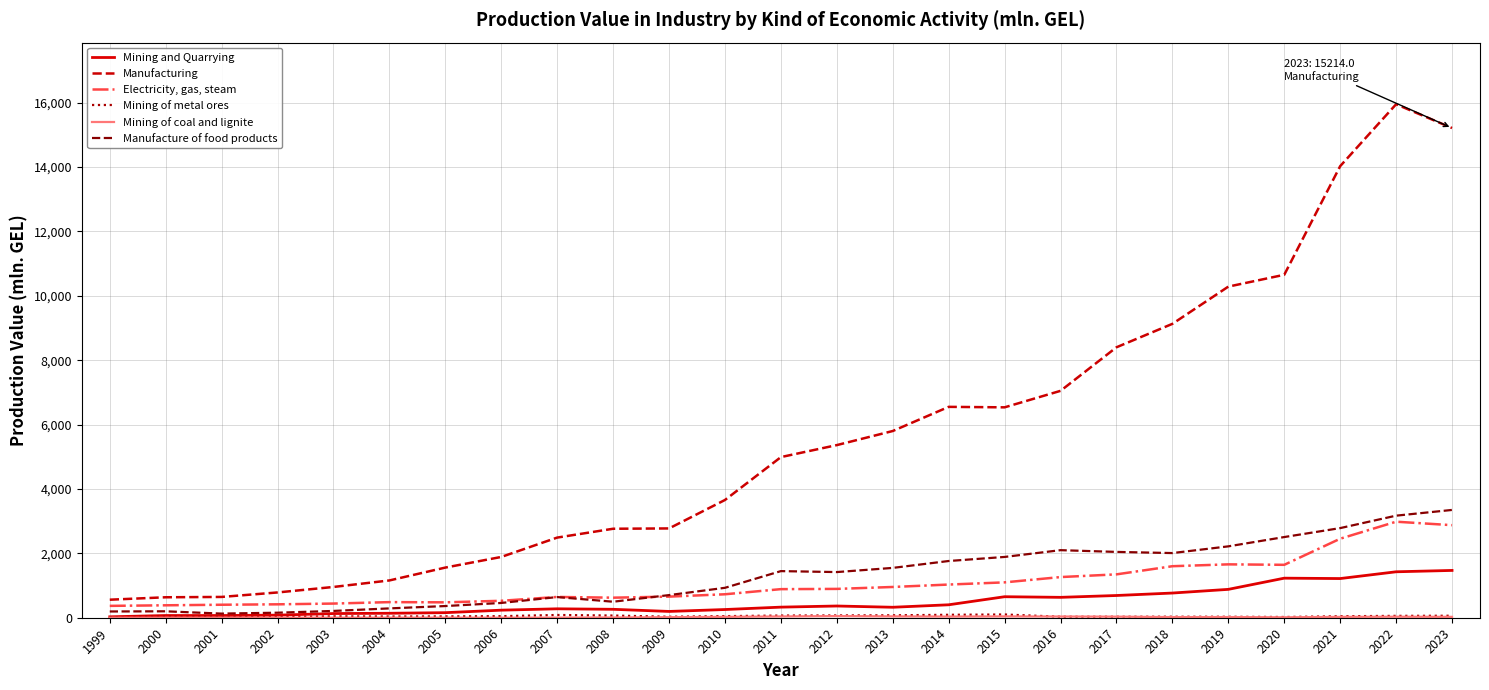

True or false: Mining and Quarrying and Manufacturing intersect in this chart.

False